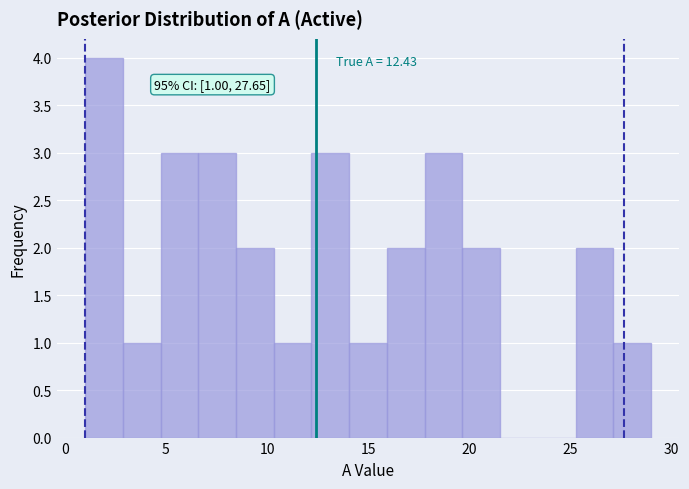

Around what value on the x-axis is the tallest bar? Give the approximate position of its centre, as read against the axis.

2.0